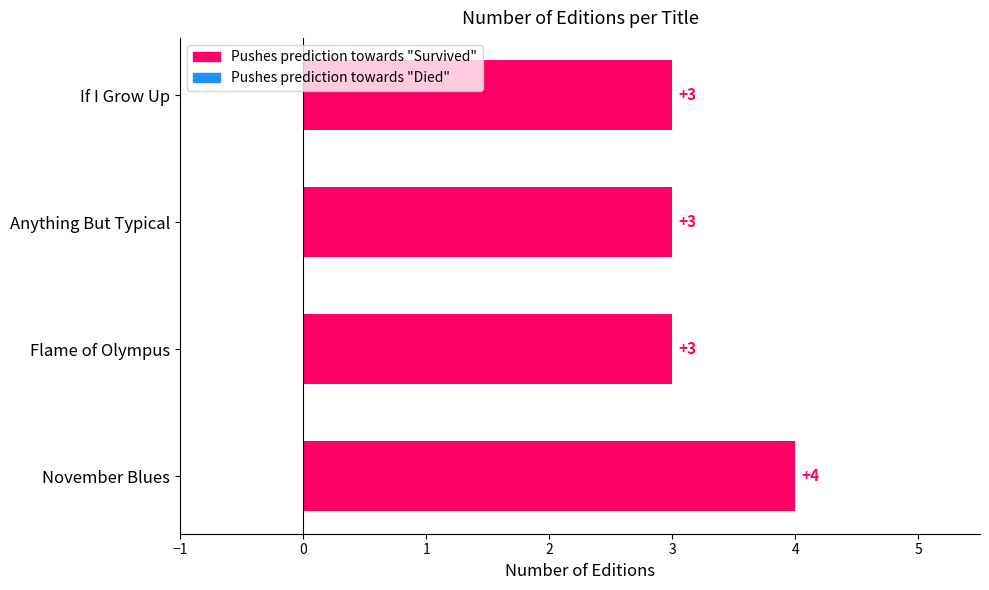

At which category does the chart reach its peak across all series?

November Blues